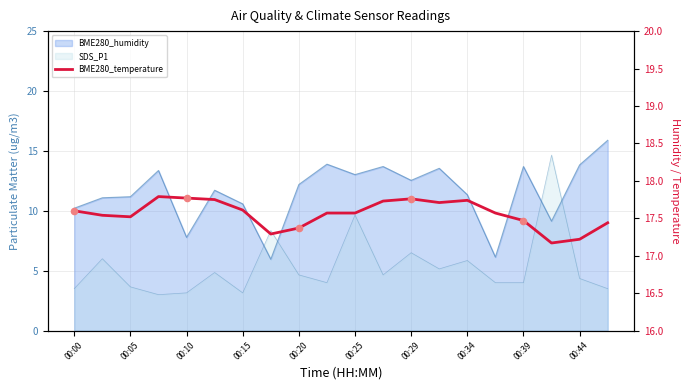

Between 15 and 00:20, which is larger?

00:20